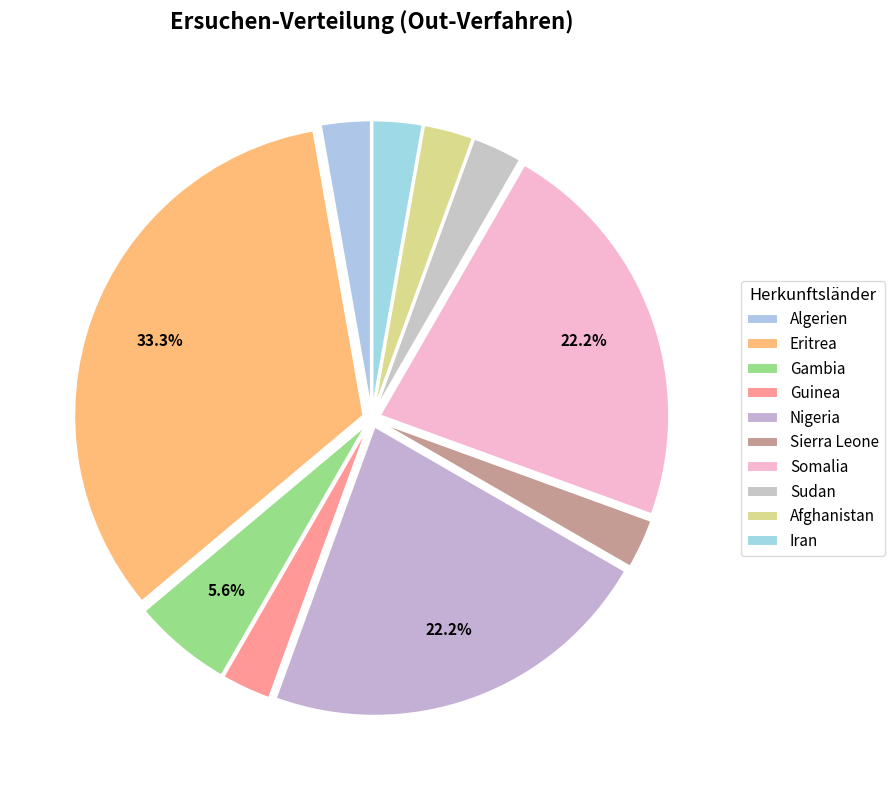

Between Guinea and Nigeria, which is larger?

Nigeria